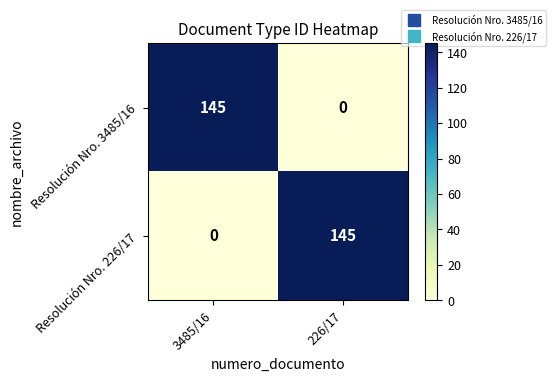

What is the approximate value of Resolución Nro. 3485/16 at 3485/16?

145